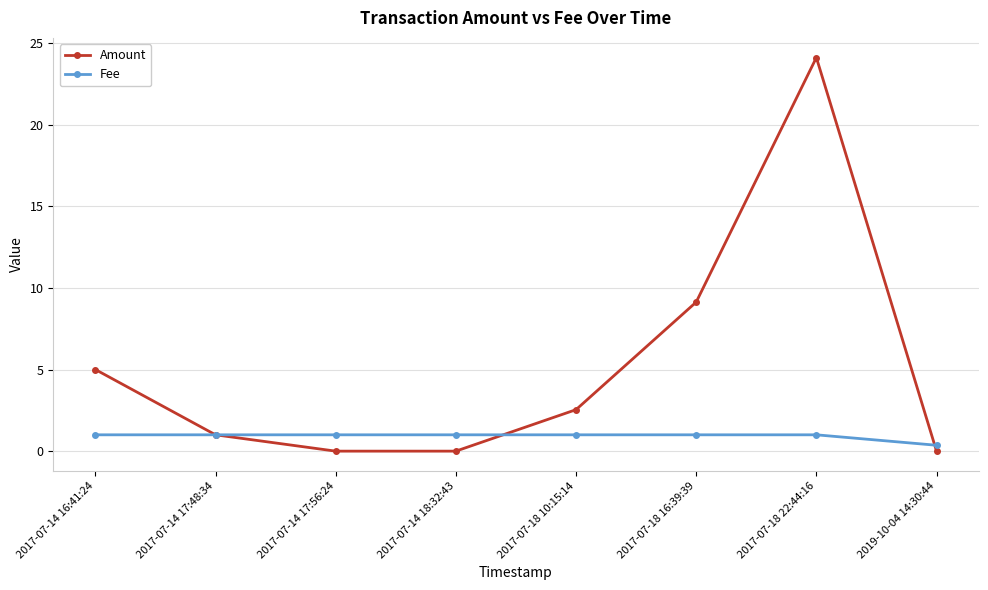

At which label is Amount closest to 12?

2017-07-18 16:39:39